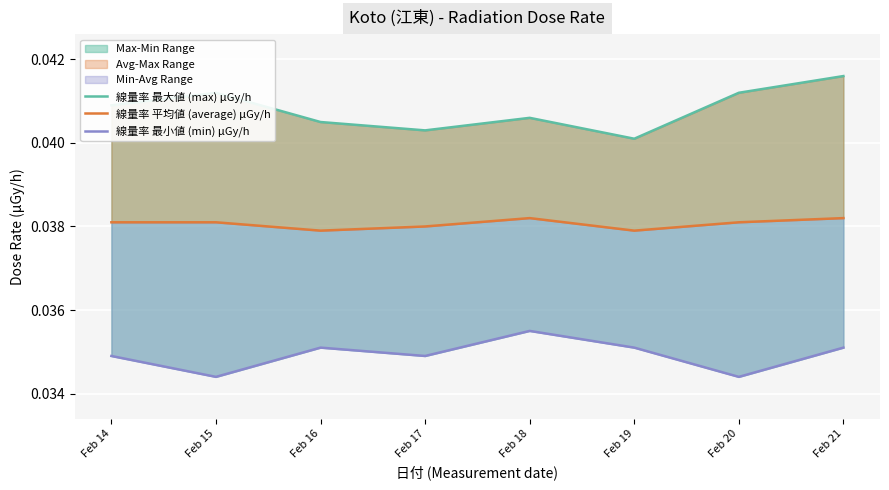

True or false: 線量率 平均値 (average) μGy/h and 線量率 最小値 (min) μGy/h intersect in this chart.

False